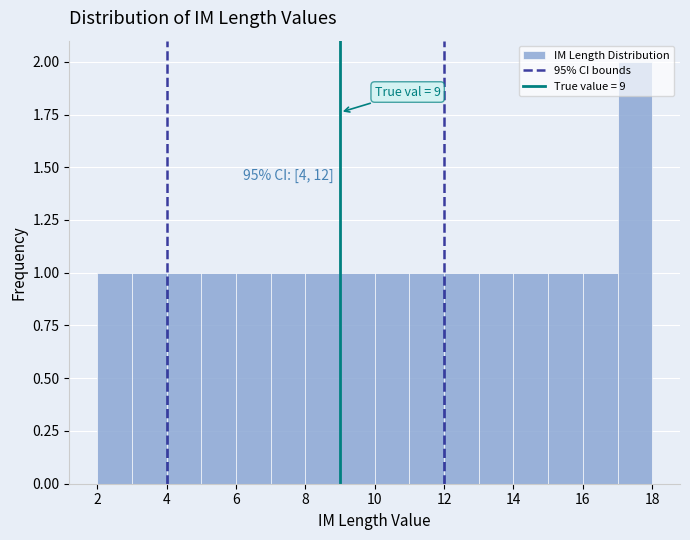

Over which range of the x-axis is the bar tallest?

17 to 18